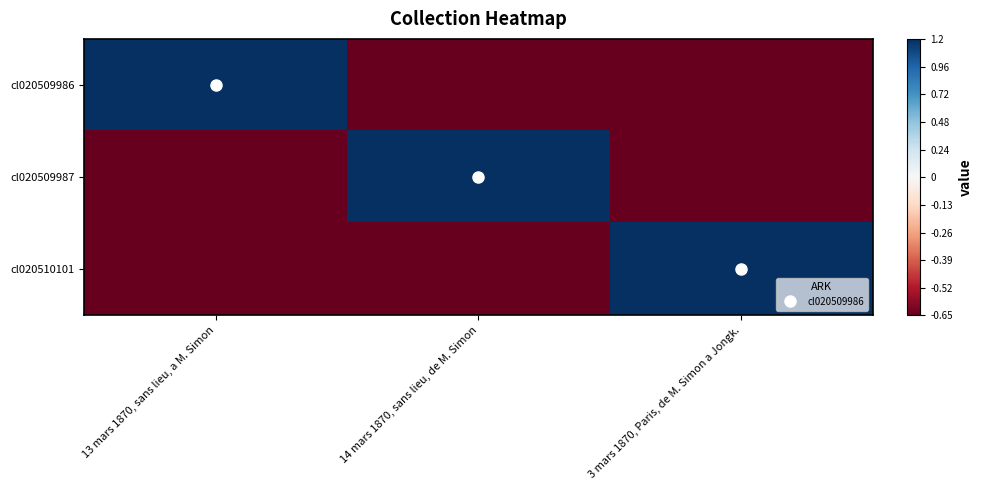

How many series are shown in this chart?

3